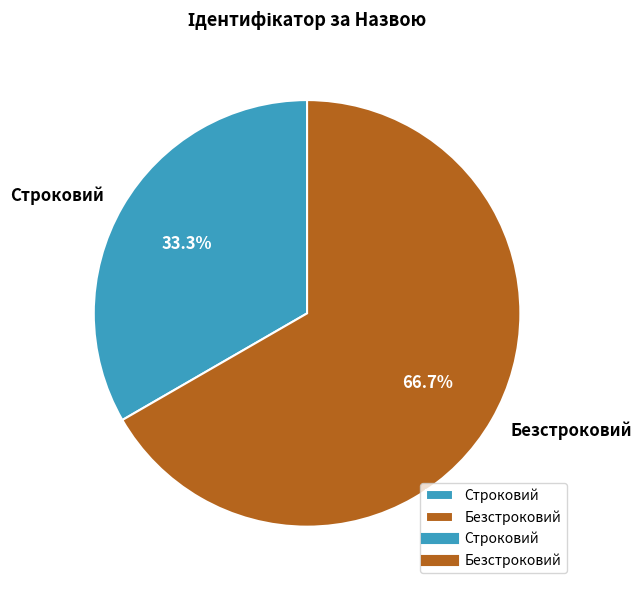

What percentage is the Безстроковий slice, to the nearest percent?

67%